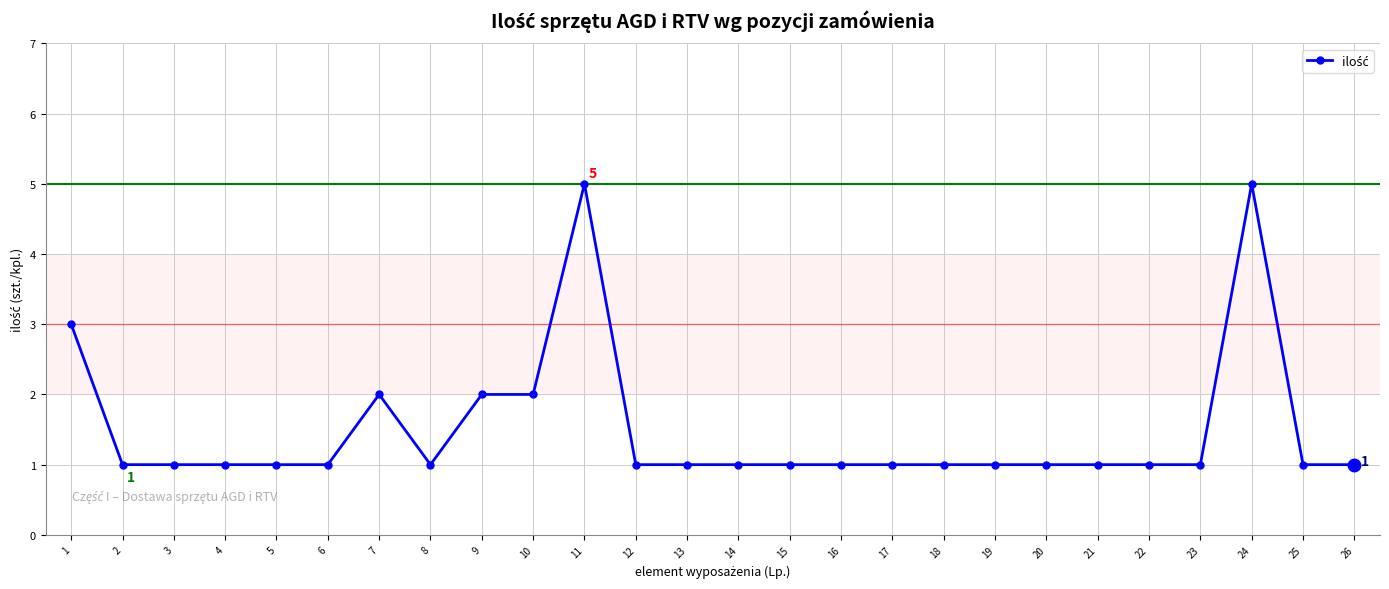

What is the maximum value shown in the chart?

5